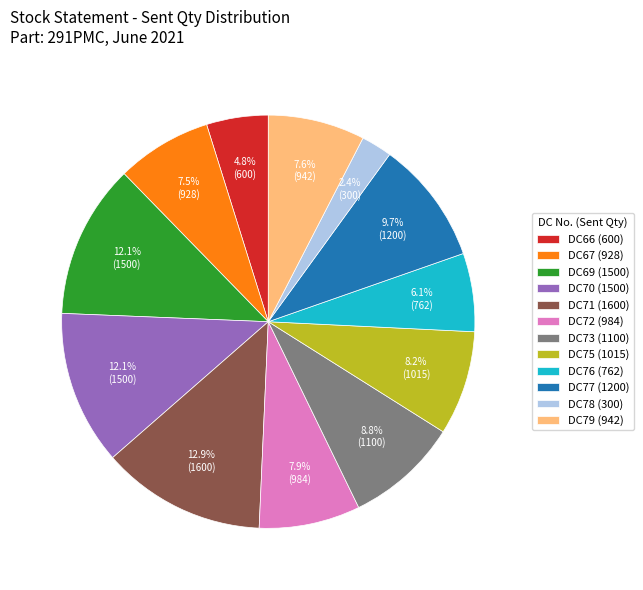

Do DC77 (1200) and DC69 (1500) together represent more than half of the pie?

No